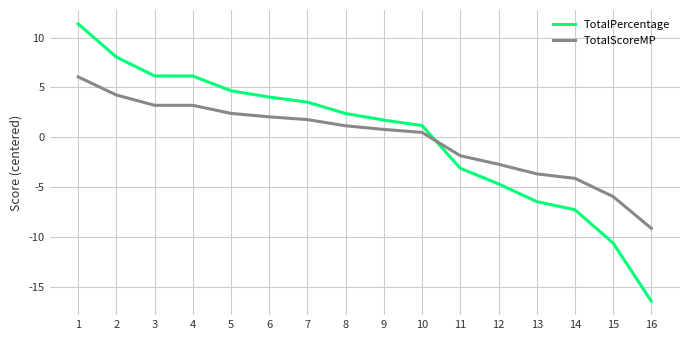

What is the difference between the TotalPercentage values at 2 and 12?

12.7